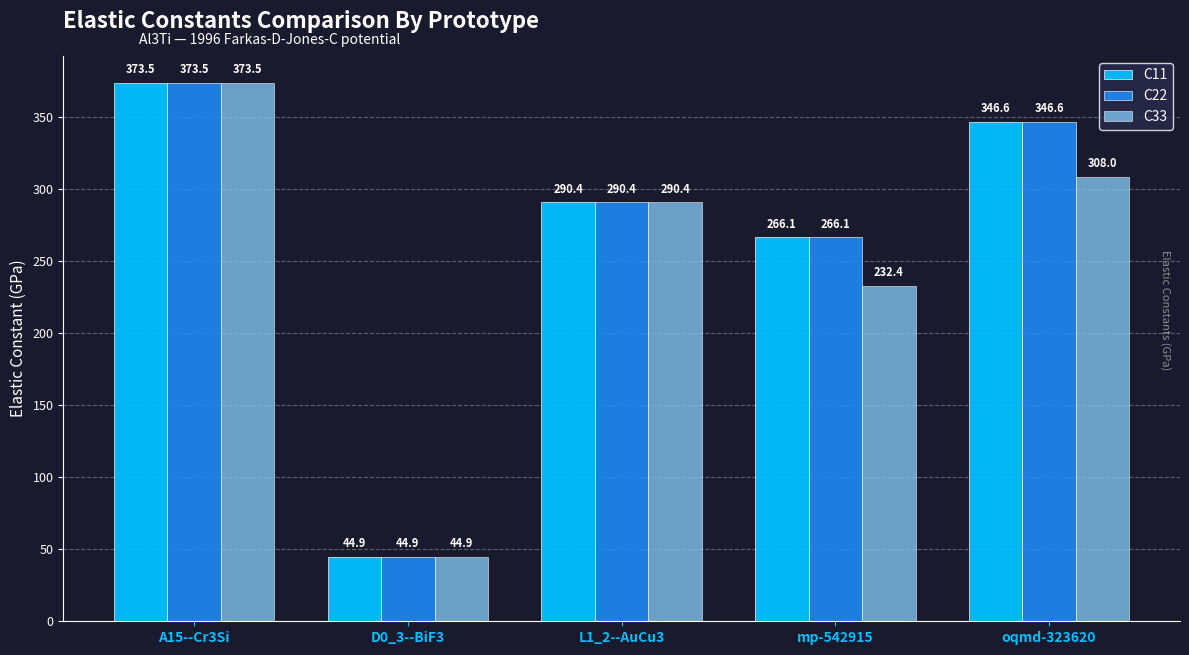

What position from the right is D0_3--BiF3?

4